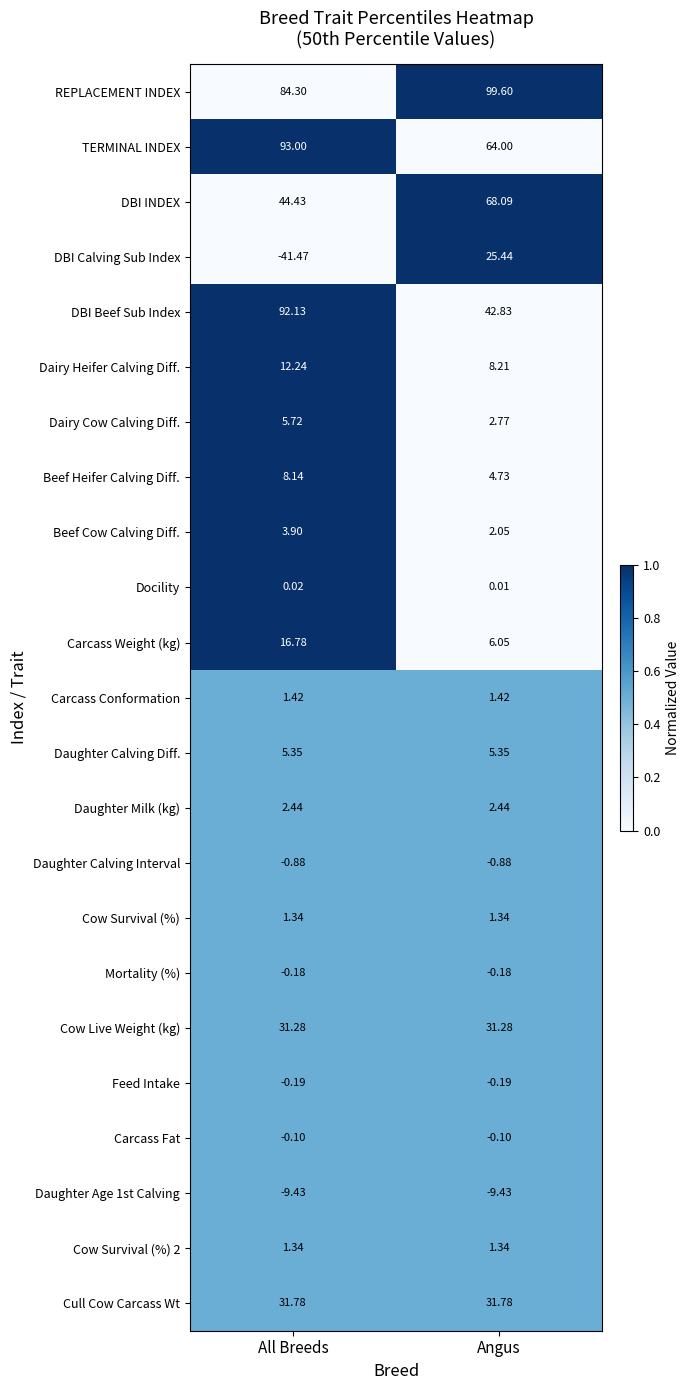

What is the spread (max minus min) of values at Angus?

109.0